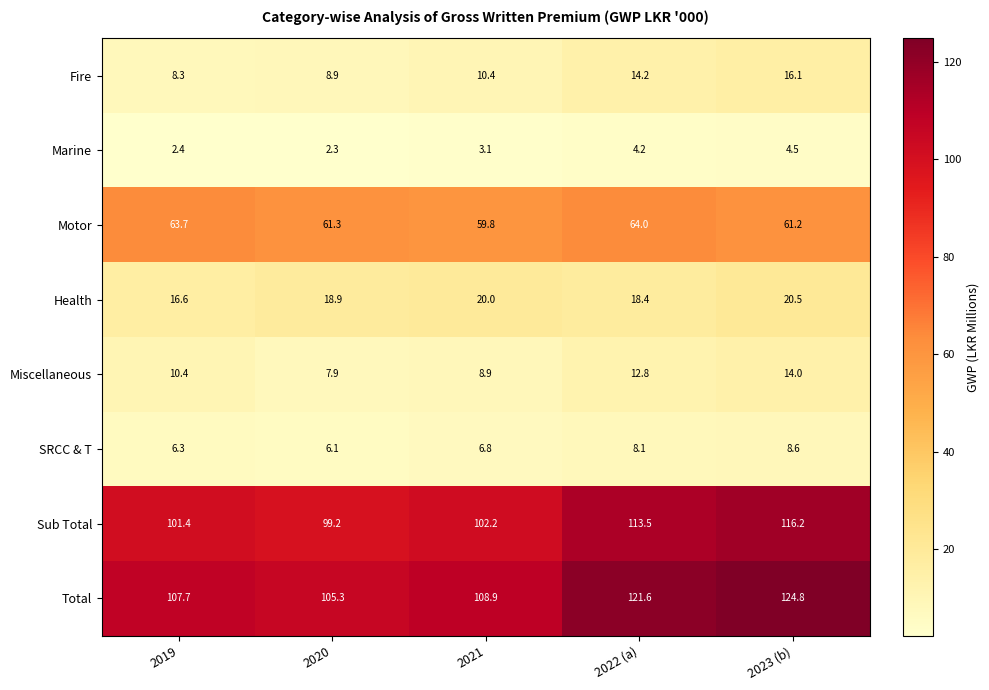

What is the difference between the highest and lowest values at 2022 (a)?

117.4